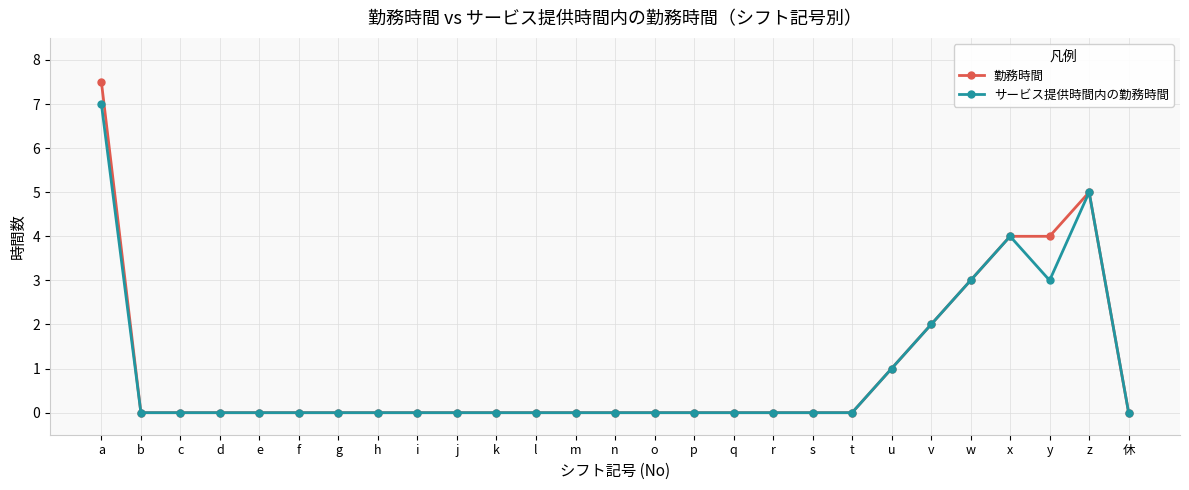

True or false: サービス提供時間内の勤務時間 has more than 0 points higher than both neighbors.

True